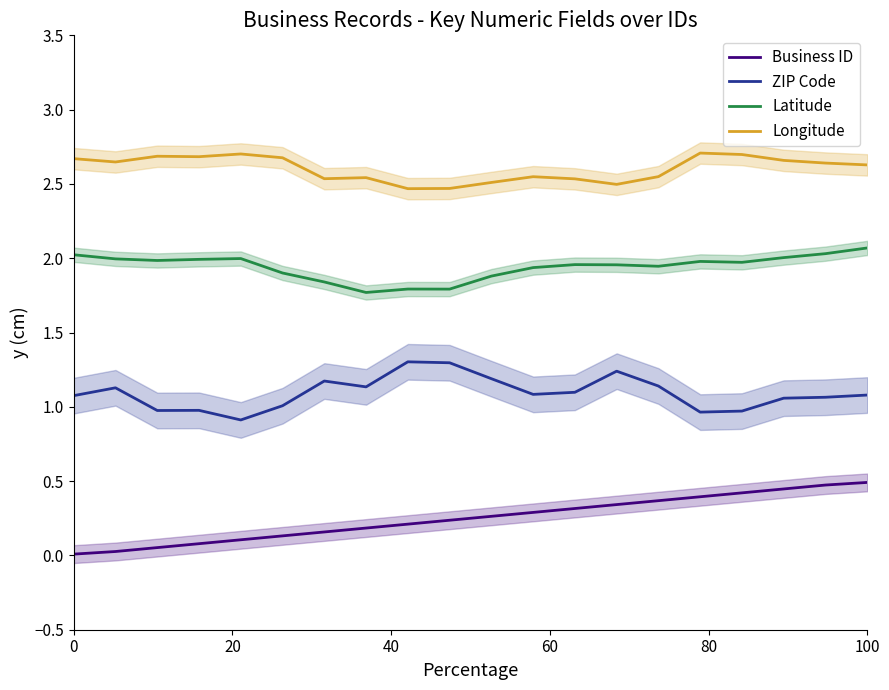

Reading left to right, transcribe all the data shown in this chart.

Business ID: 0.0	0.0	0.1	0.1	0.1	0.1	0.2	0.2	0.2	0.2	0.3	0.3	0.3	0.3	0.4	0.4	0.4	0.4	0.5	0.5
ZIP Code: 1.1	1.1	1.0	1.0	0.9	1.0	1.2	1.1	1.3	1.3	1.2	1.1	1.1	1.2	1.1	1.0	1.0	1.1	1.1	1.1
Latitude: 2.0	2.0	2.0	2.0	2.0	1.9	1.8	1.8	1.8	1.8	1.9	1.9	2.0	2.0	1.9	2.0	2.0	2.0	2.0	2.1
Longitude: 2.7	2.6	2.7	2.7	2.7	2.7	2.5	2.5	2.5	2.5	2.5	2.5	2.5	2.5	2.5	2.7	2.7	2.7	2.6	2.6